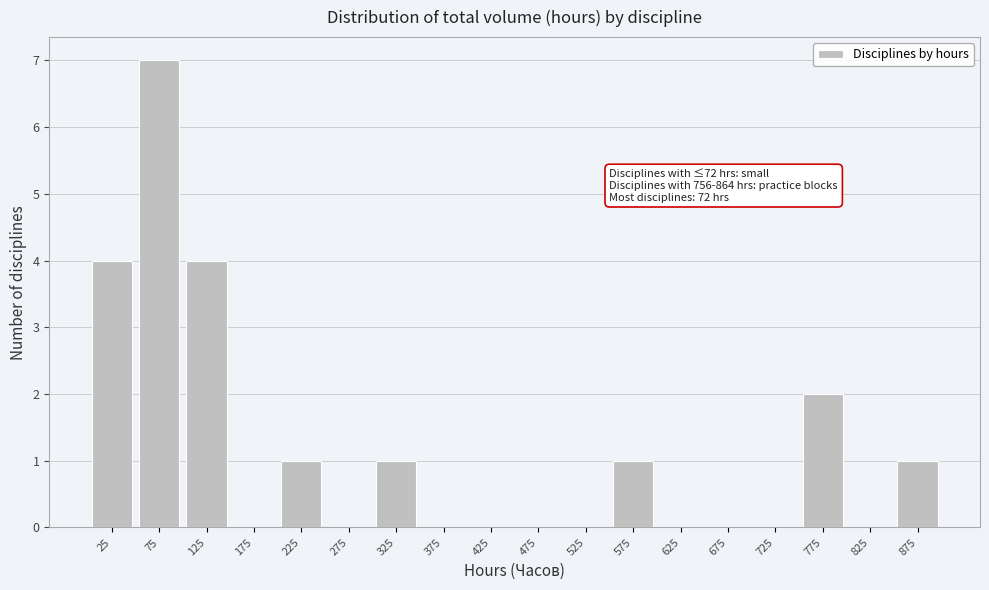

Over which range of the x-axis is the bar tallest?

50 to 100